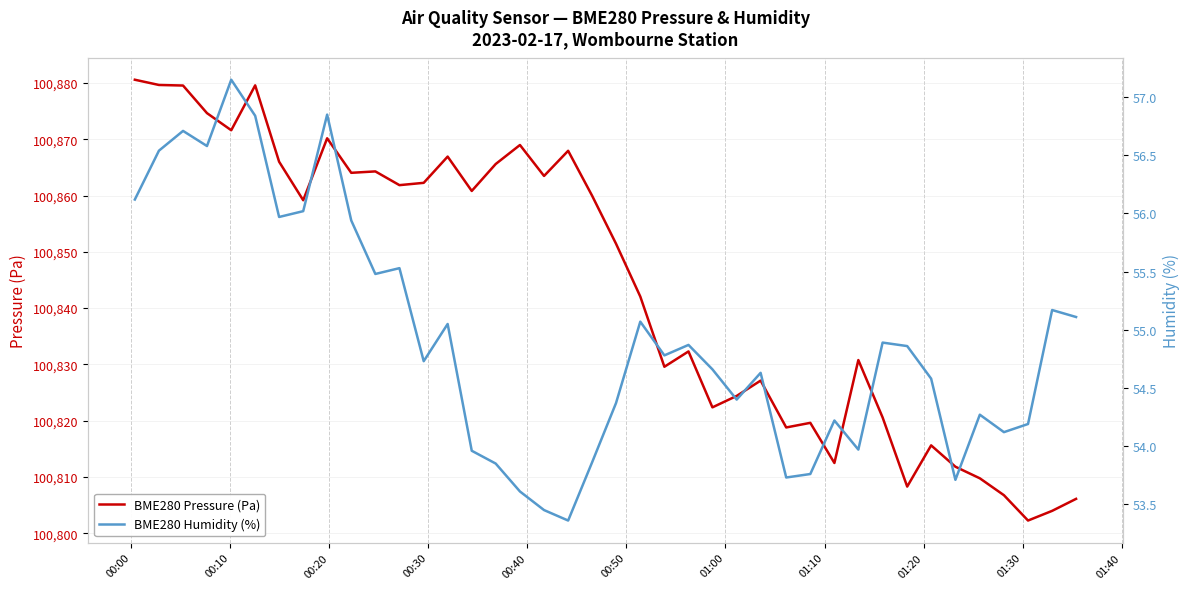

List the series in order of their overall mean, highest first.

BME280 Pressure (Pa), BME280 Humidity (%)